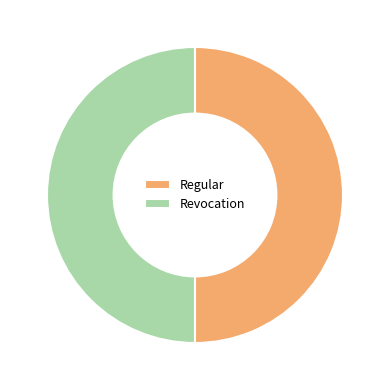

Count the number of slices in the pie.

2